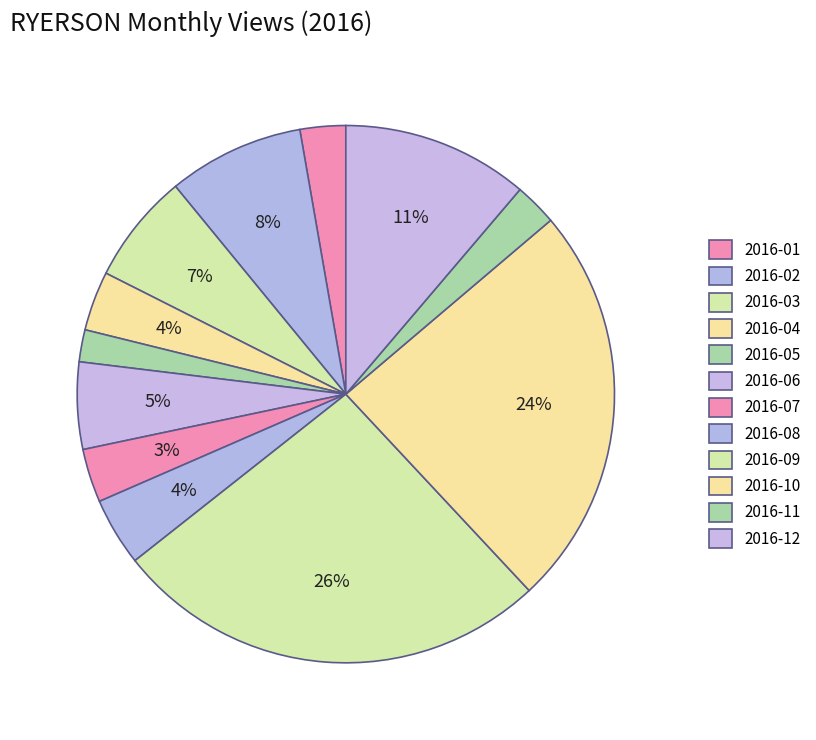

What percentage is the 2016-04 slice, to the nearest percent?

4%